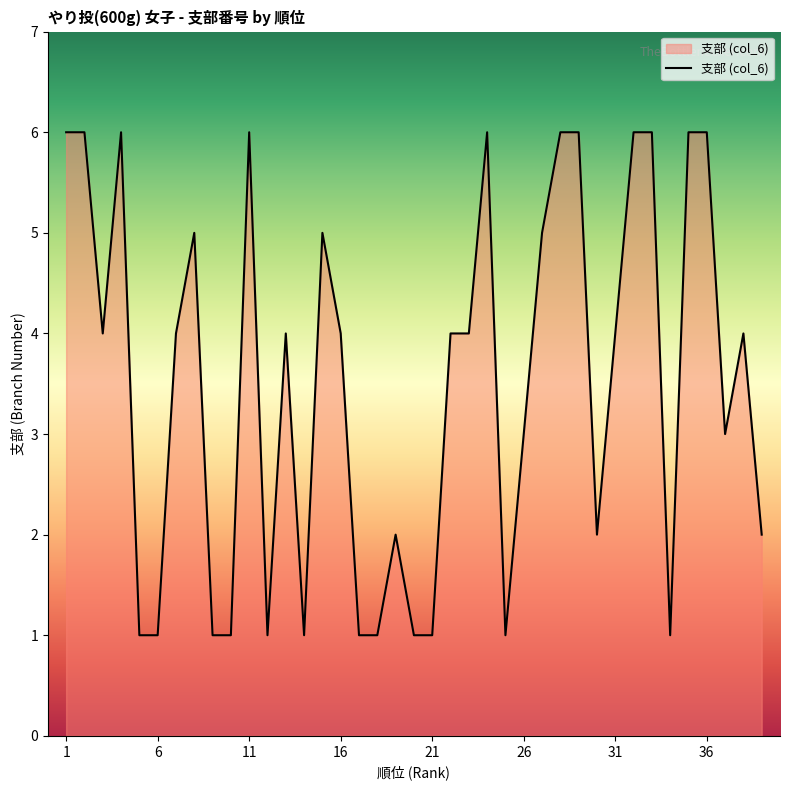

What is the maximum value shown in the chart?

6